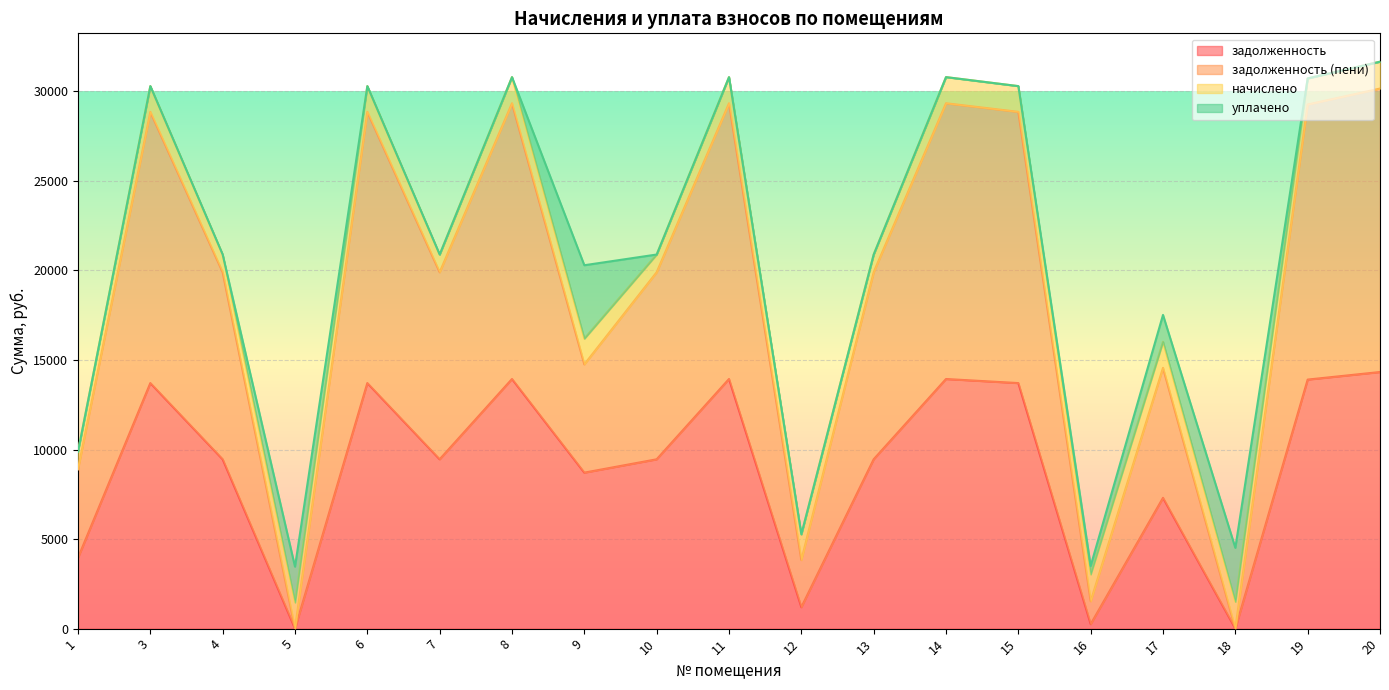

The задолженность series shows 13903.2 at 19. True or false?

True